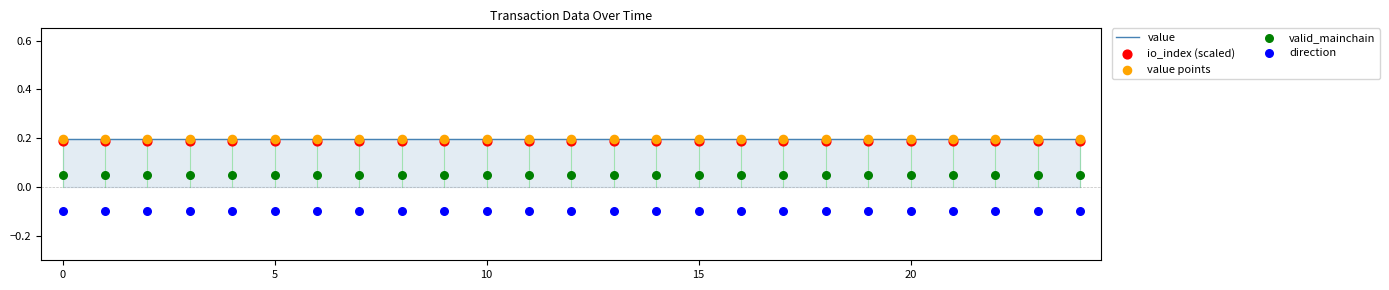

What are all the series names shown in the legend?

value, io_index (scaled), value points, valid_mainchain, direction